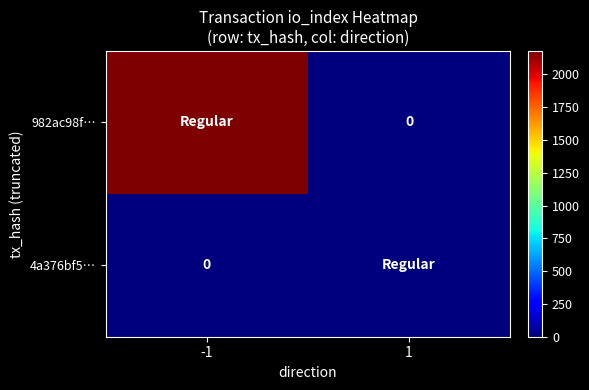

At how many categories does at least one series exceed 994?

1